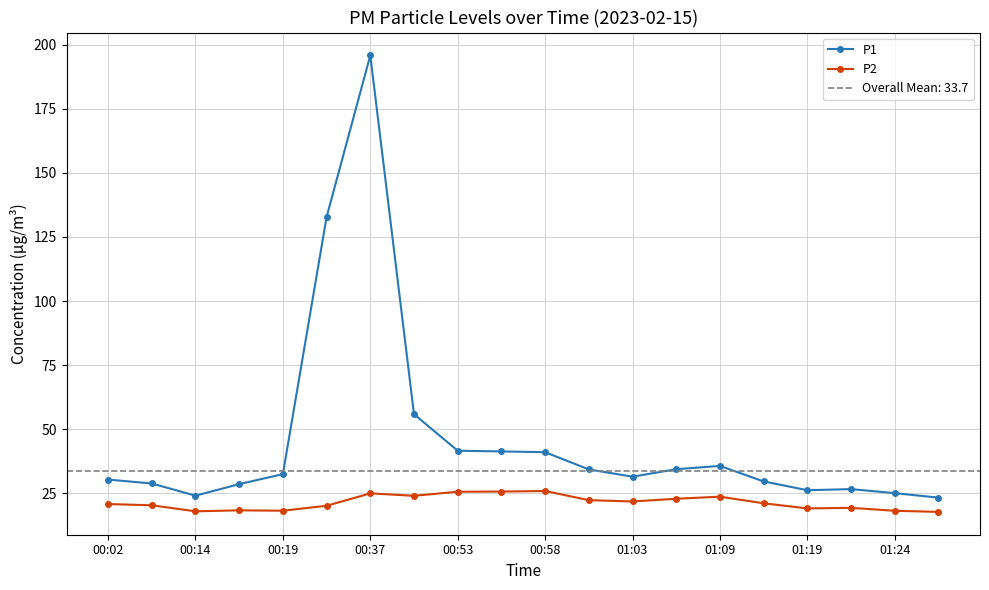

At which category does P1 reach its first local valley?

00:14